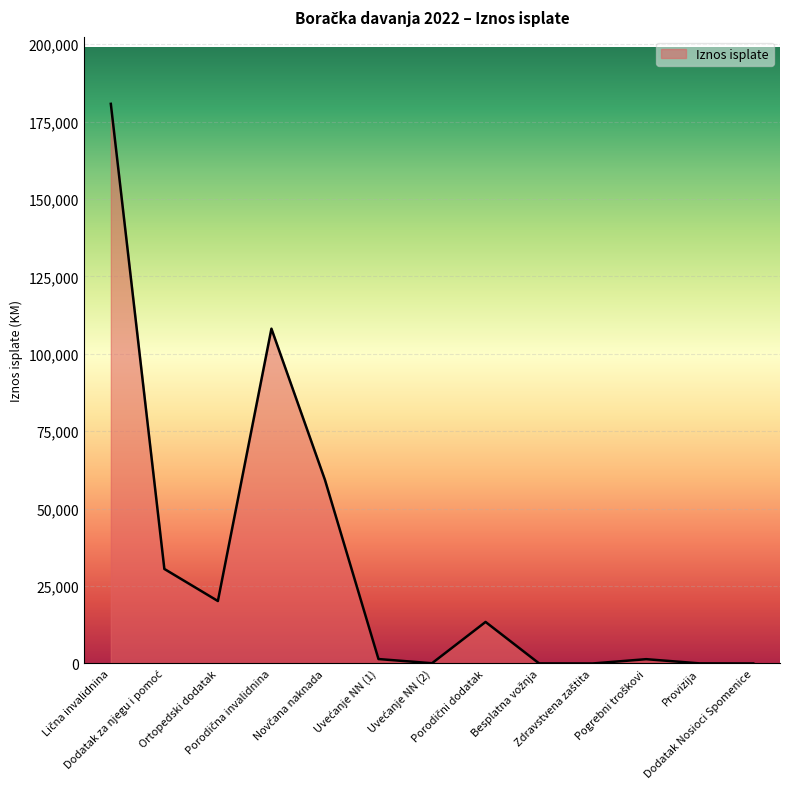

What is the average value?

31939.7